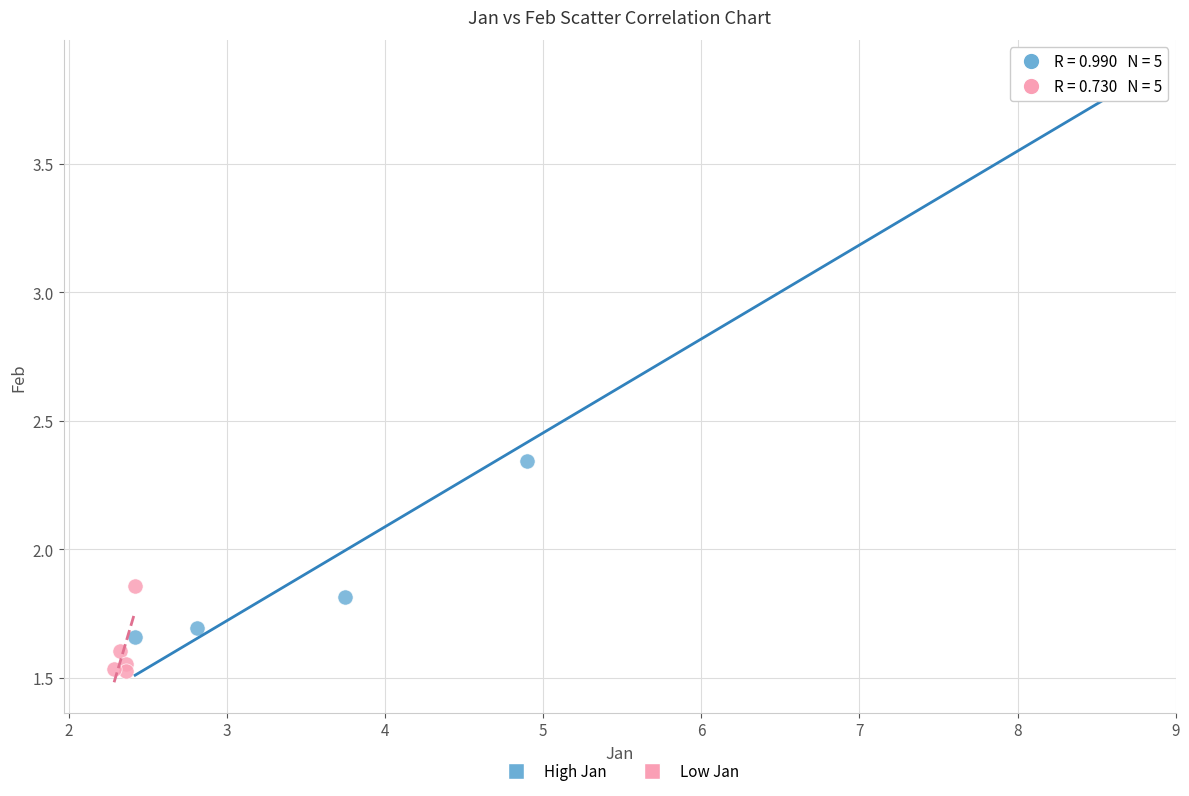

Which series reaches the maximum Y coordinate?

High Jan